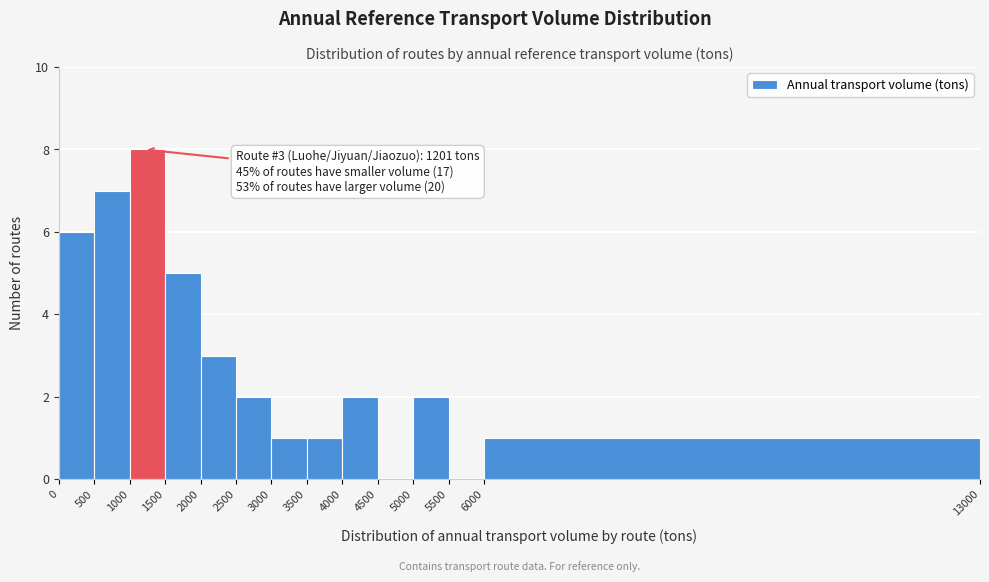

Which range on the x-axis has the tallest bar?

1000 to 1500